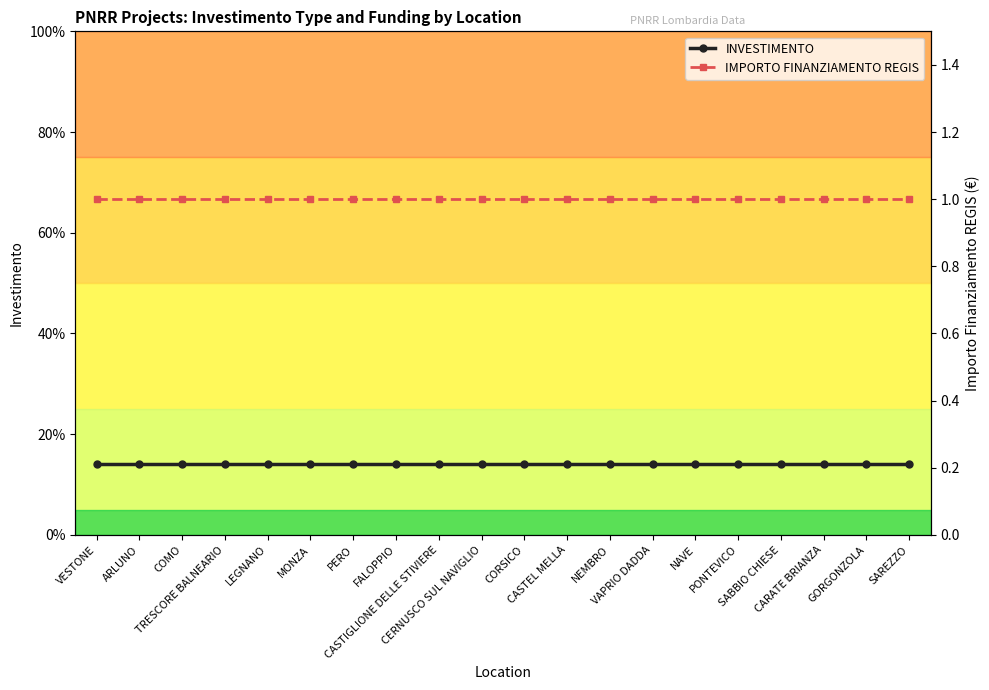

What position from the right is VAPRIO DADDA?

7